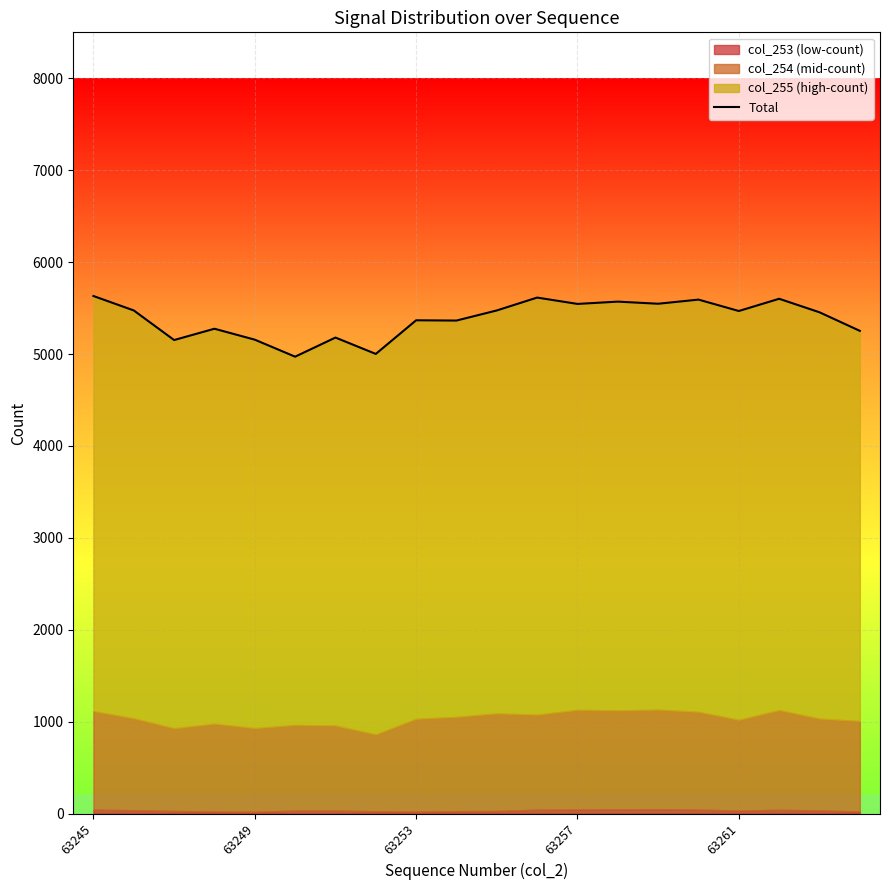

The value at 63245 is 8046. True or false?

False